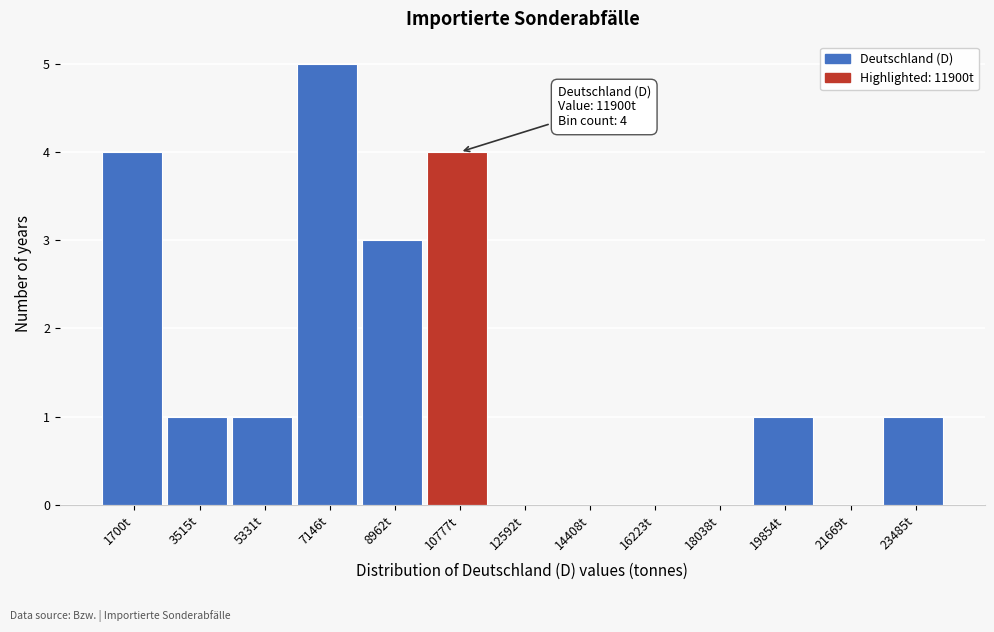

Reading right to left, transcribe all the data shown in this chart.

23485t=1	21669t=0	19854t=1	18038t=0	16223t=0	14408t=0	12592t=0	10777t=4	8962t=3	7146t=5	5331t=1	3515t=1	1700t=4